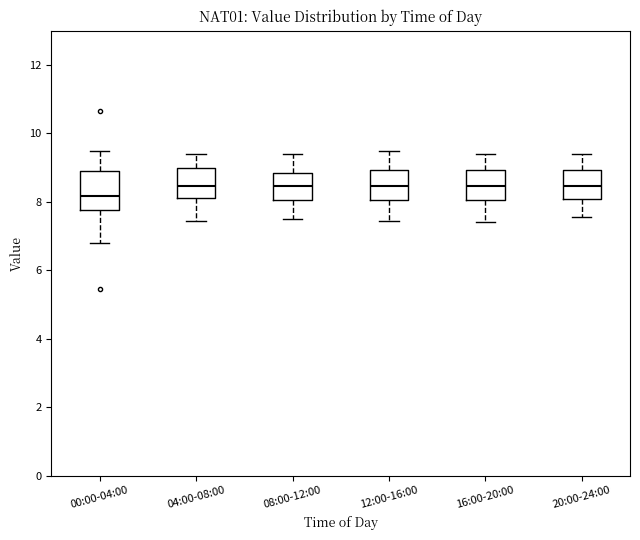

Comparing the boxes themselves (not the whiskers), which one is the tallest?

00:00-04:00